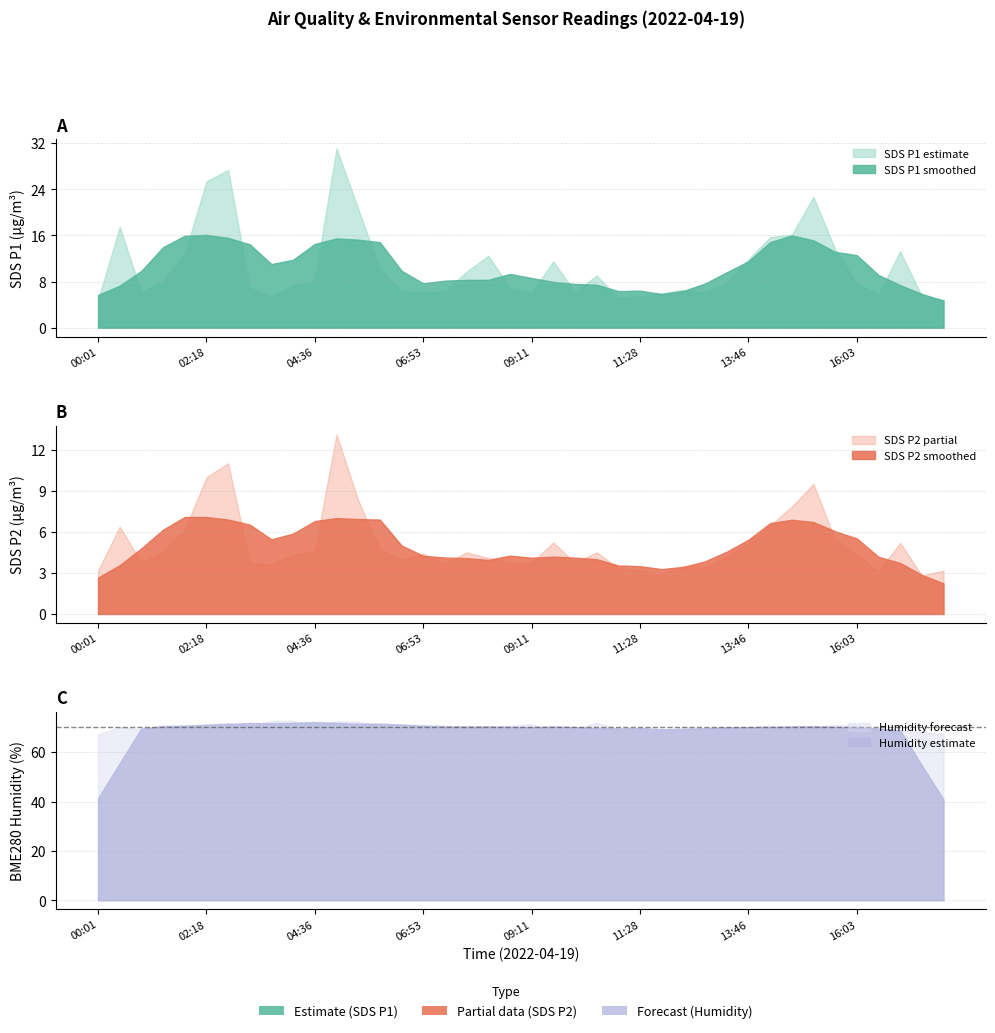

True or false: BME280_humidity and SDS_P2 intersect in this chart.

False